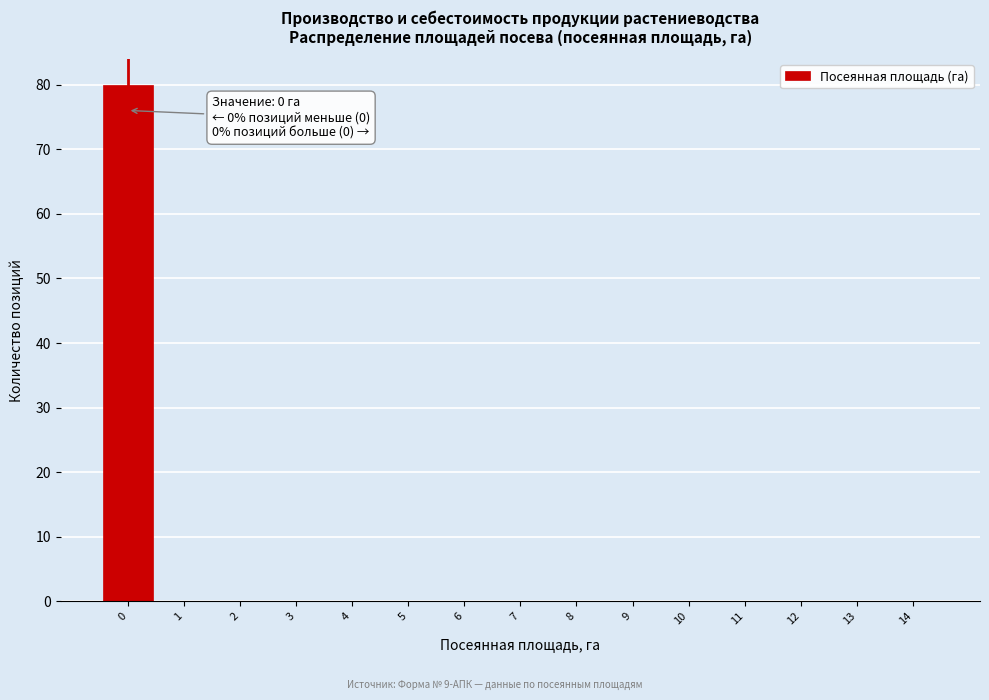

Which range on the x-axis has the tallest bar?

-0.5 to 0.5